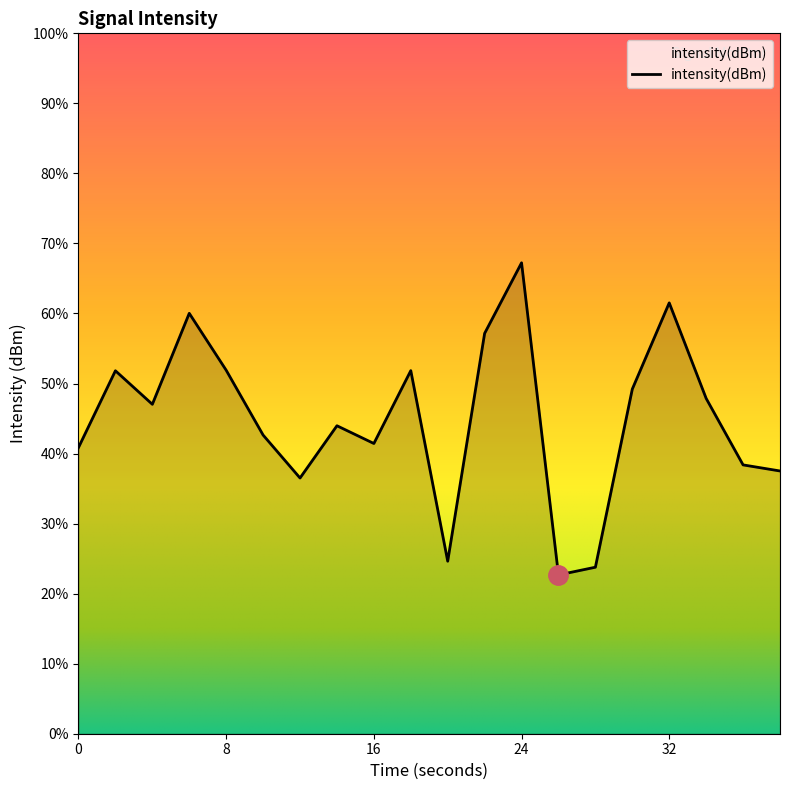

Reading right to left, list all the values displayed in this chart.

38=-131.9	36=-131.6	34=-128.2	32=-123.5	30=-127.8	28=-136.7	26=-137.1	24=-121.5	22=-125.0	20=-136.4	18=-126.9	16=-130.5	14=-129.6	12=-132.2	10=-130.1	8=-126.8	6=-124.0	4=-128.5	2=-126.9	0=-130.7